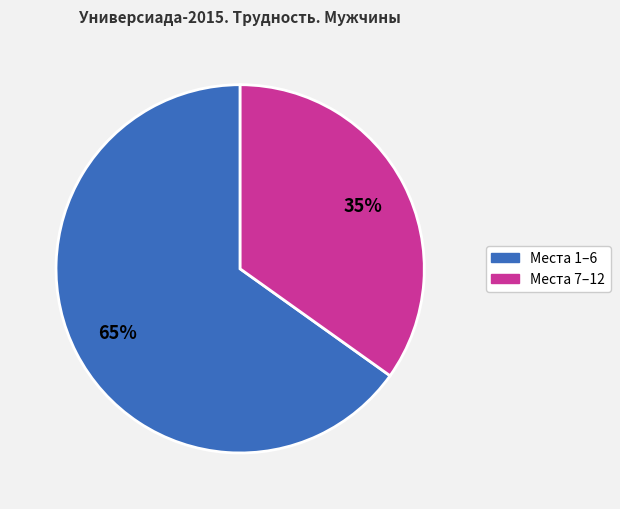

Does any single category account for the majority?

Yes